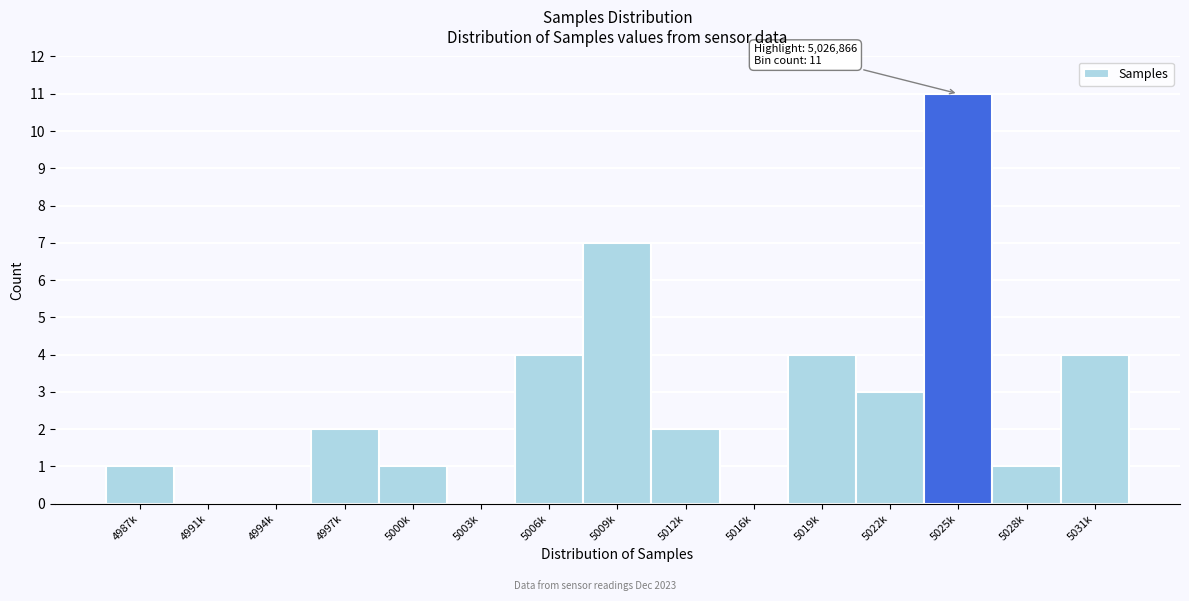

Reading left to right, extract all data points from this chart.

4987k=1	4991k=0	4994k=0	4997k=2	5000k=1	5003k=0	5006k=4	5009k=7	5012k=2	5016k=0	5019k=4	5022k=3	5025k=11	5028k=1	5031k=4